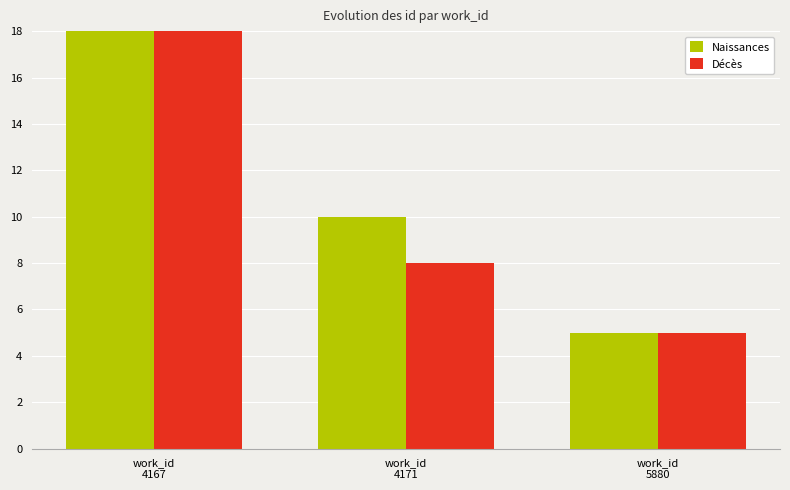

The value of Décès at work_id
4167 is 23. True or false?

True